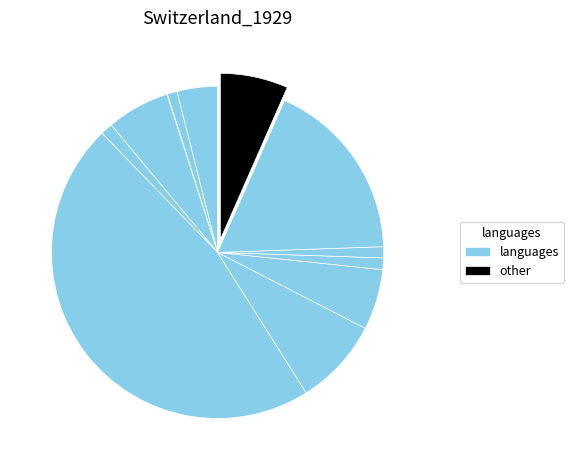

To the nearest percent, what is the difference between the largest and smallest slice percentages?

47%